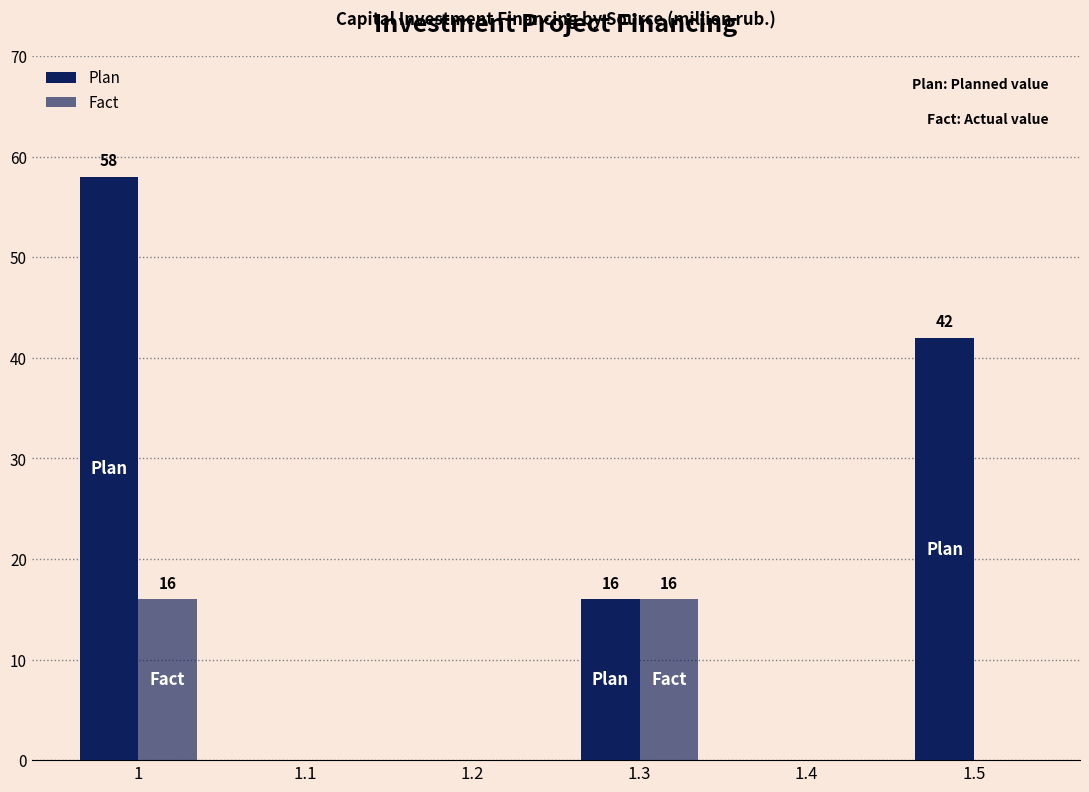

Is it true that Plan equals 31 at 1?

False